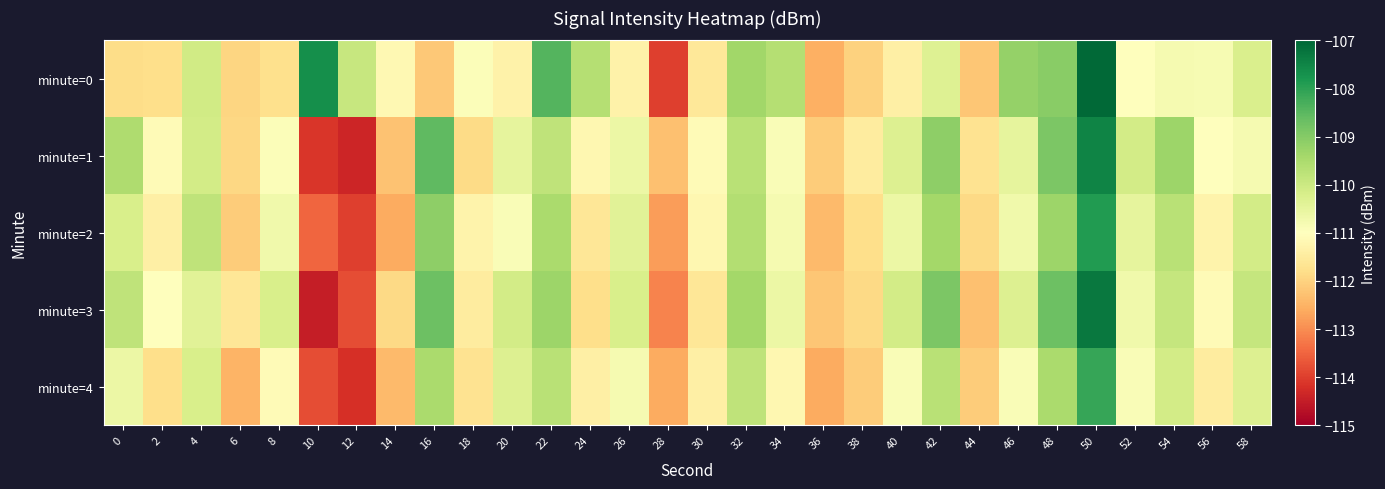

Which series has the widest spread of values?

minute=3